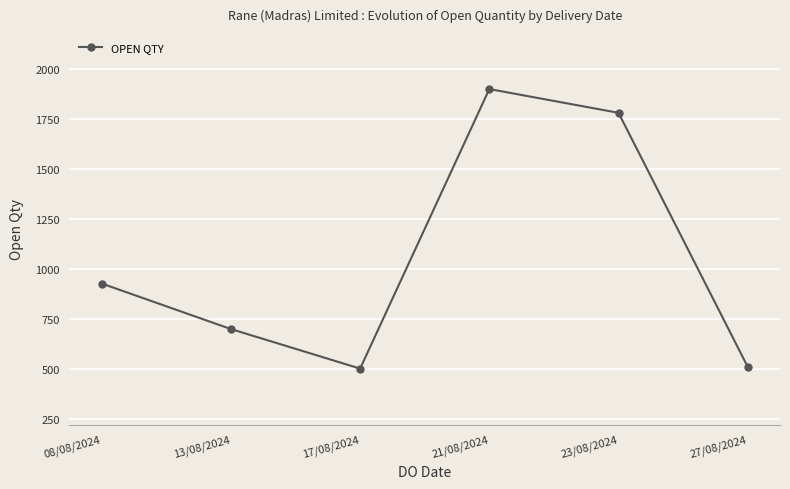

How many points are higher than both their immediate neighbors (excluding endpoints)?

1